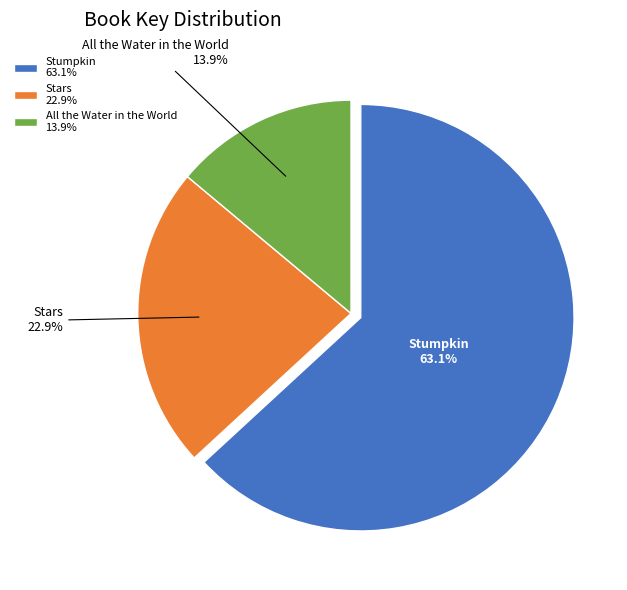

What is the ratio of the value at Stumpkin to the value at Stars?

2.8